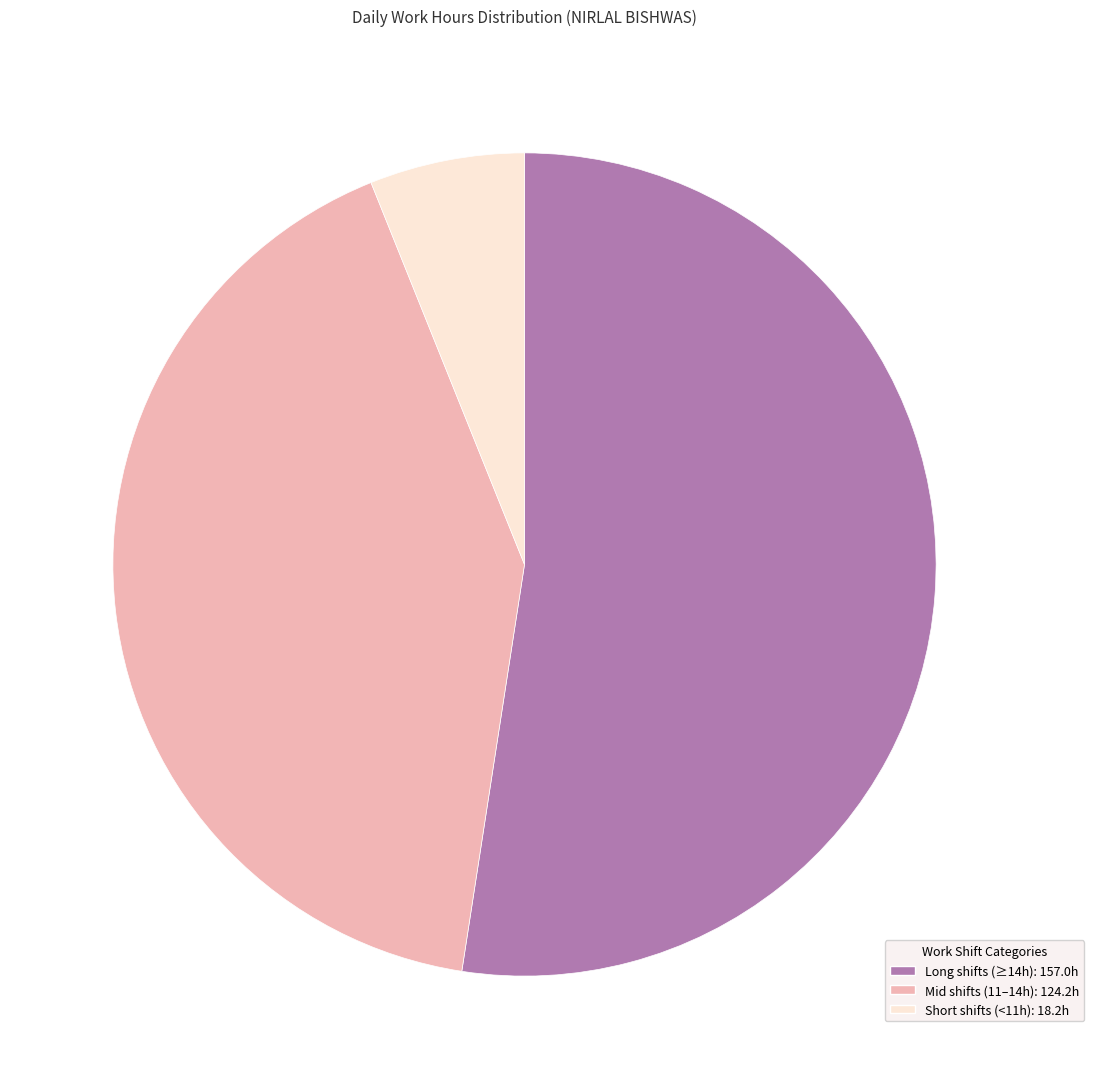

Is the sum of Mid shifts (11–14h): 124.2h and Short shifts (<11h): 18.2h greater than half?

No